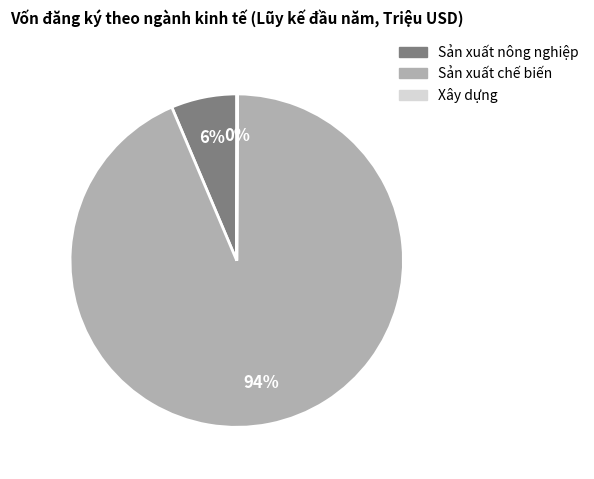

What is the ratio of the value at Sản xuất nông nghiệp to the value at Sản xuất chế biến?

0.1